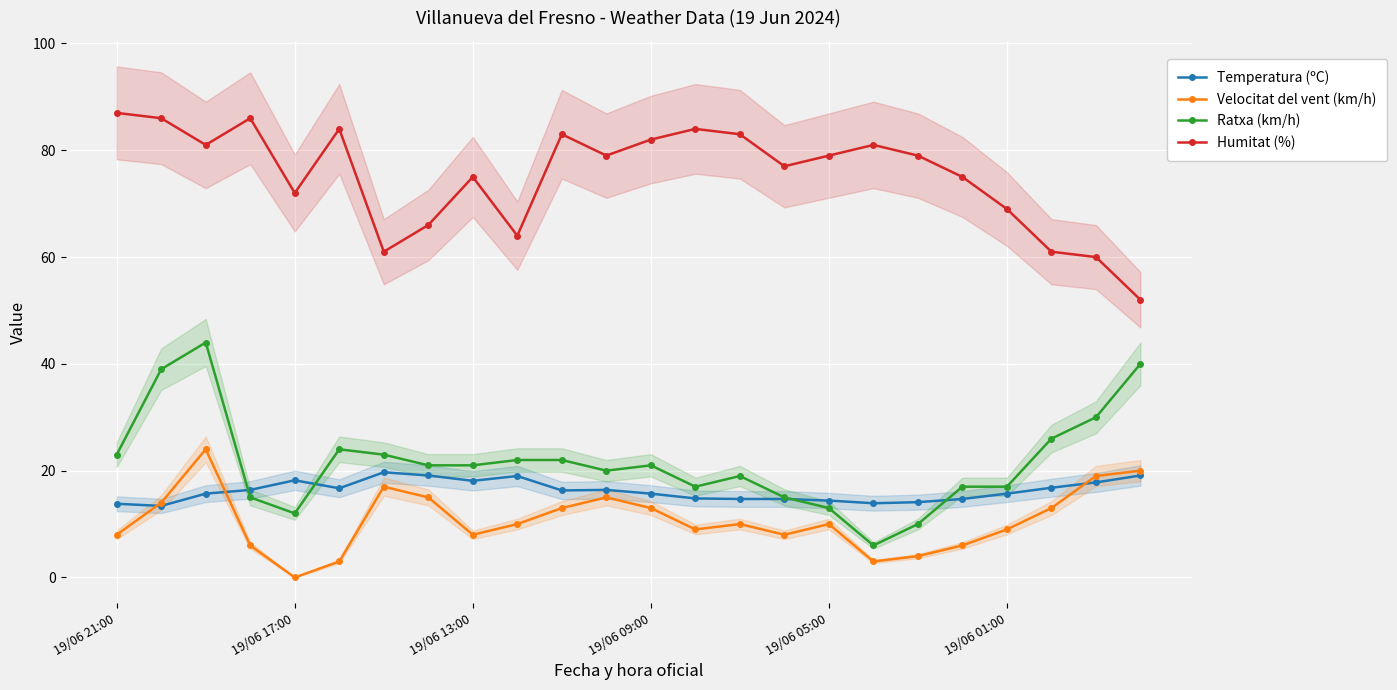

What is the sum of all Ratxa (km/h) values?

517.0